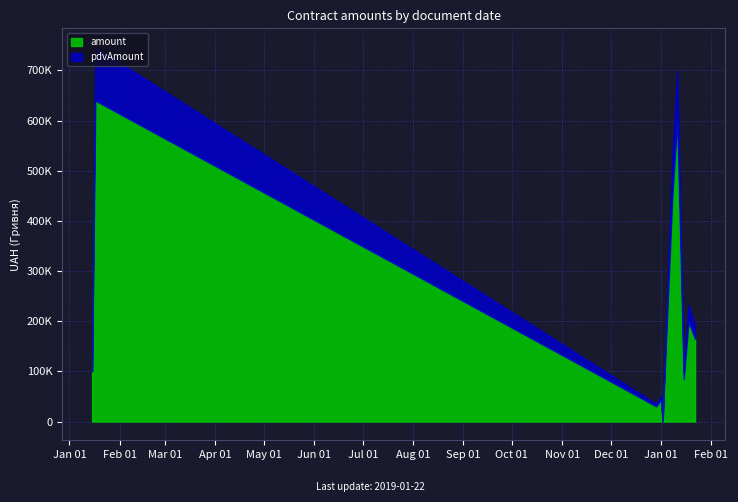

List the series in order of their overall mean, lowest first.

pdvAmount, amount